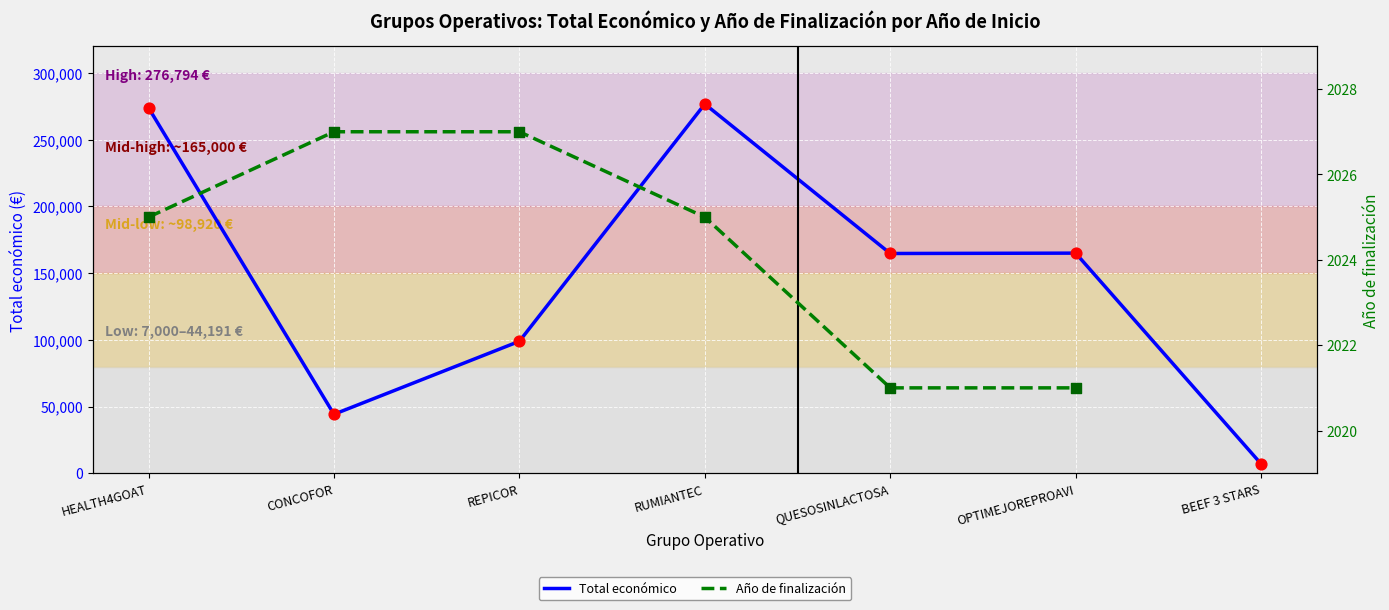

At which category is the sum across all series the highest?

RUMIANTEC